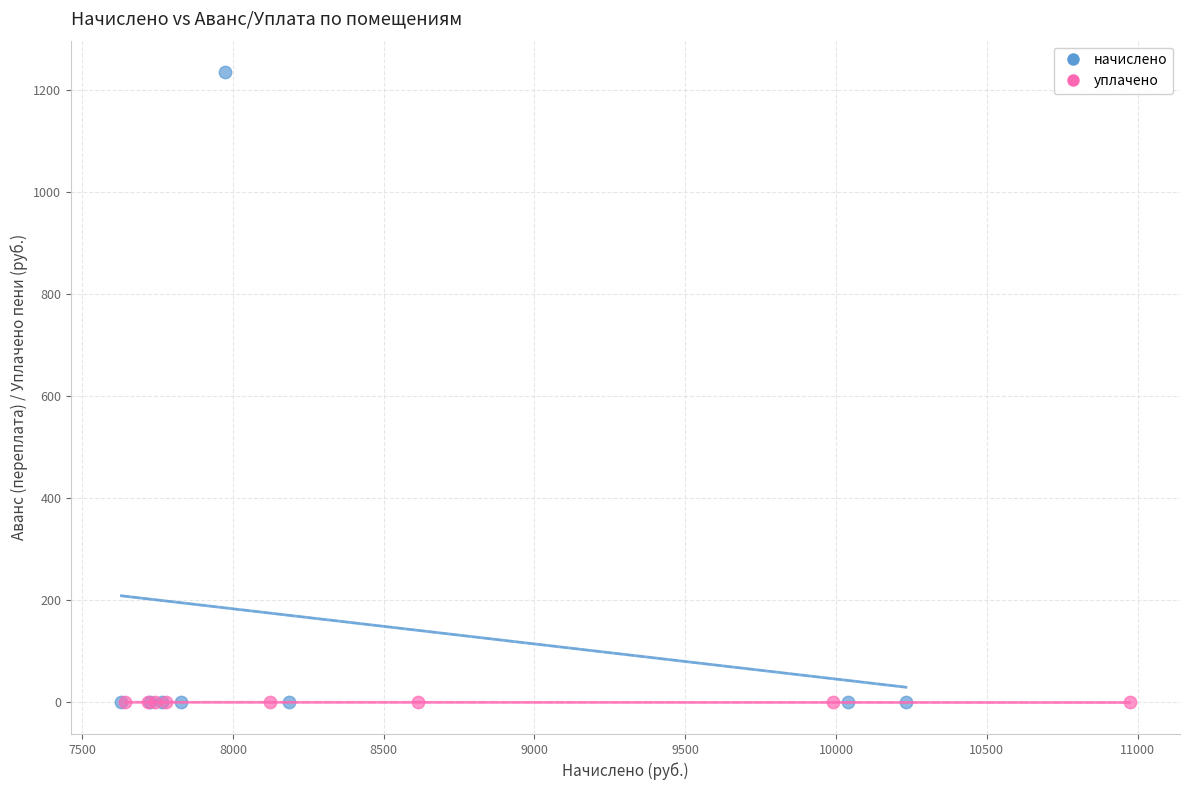

What are all the series names shown in the legend?

начислено, уплачено